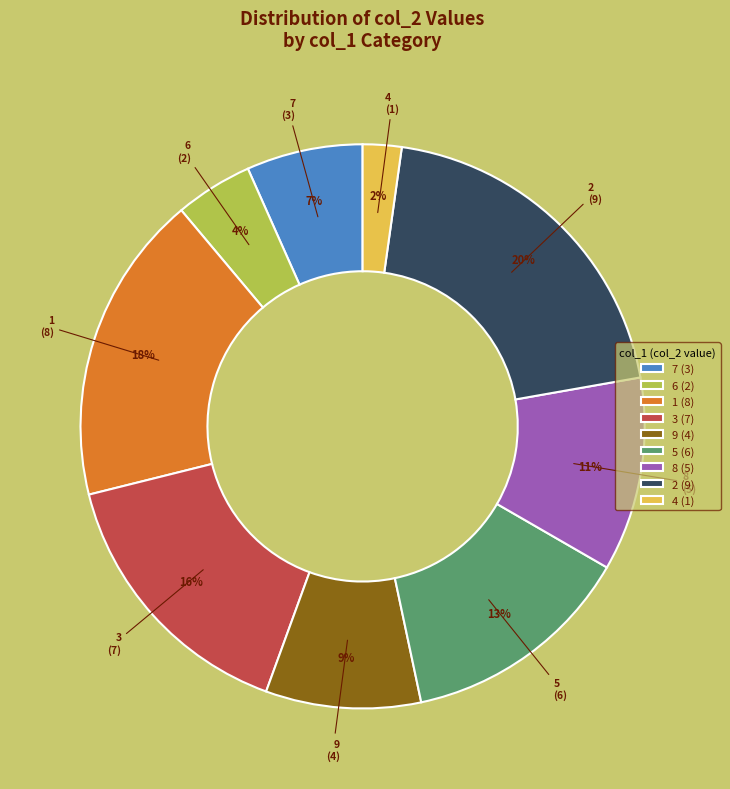

To the nearest percent, what percentage of the pie is 6?

4%